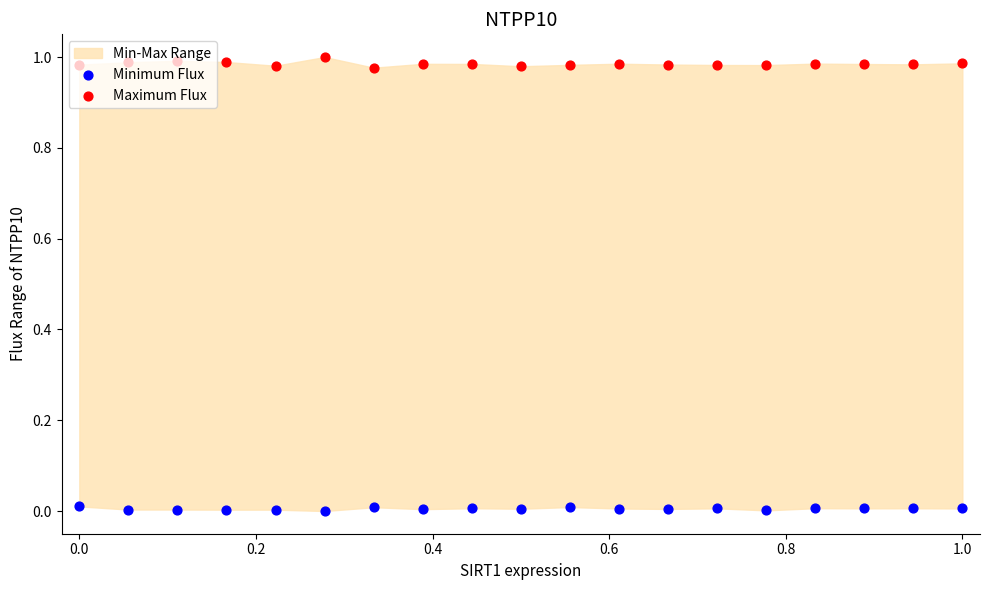

Is the value of Minimum Flux at 0.2 greater than the value of Maximum Flux at 10?

No